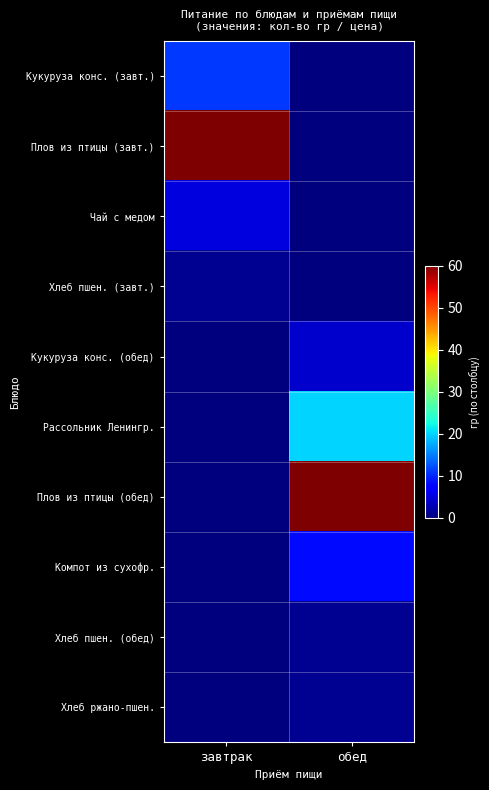

What is the spread (max minus min) of values at обед?

60